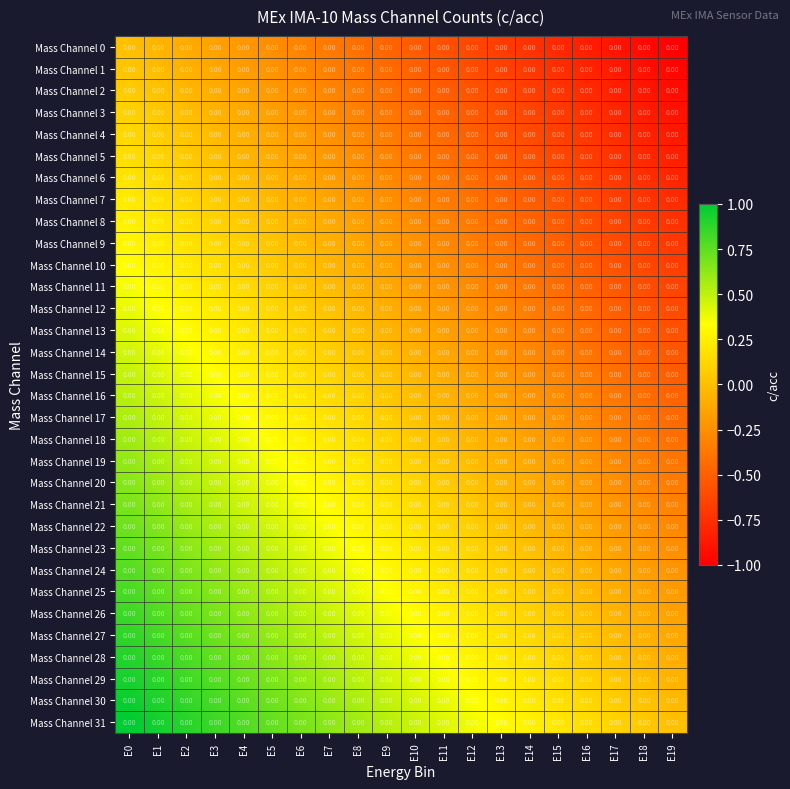

Reading right to left, what are all the values shown in this chart?

Mass Channel 0: E19=0.0	E18=0.0	E17=0.0	E16=0.0	E15=0.0	E14=0.0	E13=0.0	E12=0.0	E11=0.0	E10=0.0	E9=0.0	E8=0.0	E7=0.0	E6=0.0	E5=0.0	E4=0.0	E3=0.0	E2=0.0	E1=0.0	E0=0.0
Mass Channel 1: E19=0.0	E18=0.0	E17=0.0	E16=0.0	E15=0.0	E14=0.0	E13=0.0	E12=0.0	E11=0.0	E10=0.0	E9=0.0	E8=0.0	E7=0.0	E6=0.0	E5=0.0	E4=0.0	E3=0.0	E2=0.0	E1=0.0	E0=0.0
Mass Channel 2: E19=0.0	E18=0.0	E17=0.0	E16=0.0	E15=0.0	E14=0.0	E13=0.0	E12=0.0	E11=0.0	E10=0.0	E9=0.0	E8=0.0	E7=0.0	E6=0.0	E5=0.0	E4=0.0	E3=0.0	E2=0.0	E1=0.0	E0=0.0
Mass Channel 3: E19=0.0	E18=0.0	E17=0.0	E16=0.0	E15=0.0	E14=0.0	E13=0.0	E12=0.0	E11=0.0	E10=0.0	E9=0.0	E8=0.0	E7=0.0	E6=0.0	E5=0.0	E4=0.0	E3=0.0	E2=0.0	E1=0.0	E0=0.0
Mass Channel 4: E19=0.0	E18=0.0	E17=0.0	E16=0.0	E15=0.0	E14=0.0	E13=0.0	E12=0.0	E11=0.0	E10=0.0	E9=0.0	E8=0.0	E7=0.0	E6=0.0	E5=0.0	E4=0.0	E3=0.0	E2=0.0	E1=0.0	E0=0.0
Mass Channel 5: E19=0.0	E18=0.0	E17=0.0	E16=0.0	E15=0.0	E14=0.0	E13=0.0	E12=0.0	E11=0.0	E10=0.0	E9=0.0	E8=0.0	E7=0.0	E6=0.0	E5=0.0	E4=0.0	E3=0.0	E2=0.0	E1=0.0	E0=0.0
Mass Channel 6: E19=0.0	E18=0.0	E17=0.0	E16=0.0	E15=0.0	E14=0.0	E13=0.0	E12=0.0	E11=0.0	E10=0.0	E9=0.0	E8=0.0	E7=0.0	E6=0.0	E5=0.0	E4=0.0	E3=0.0	E2=0.0	E1=0.0	E0=0.0
Mass Channel 7: E19=0.0	E18=0.0	E17=0.0	E16=0.0	E15=0.0	E14=0.0	E13=0.0	E12=0.0	E11=0.0	E10=0.0	E9=0.0	E8=0.0	E7=0.0	E6=0.0	E5=0.0	E4=0.0	E3=0.0	E2=0.0	E1=0.0	E0=0.0
Mass Channel 8: E19=0.0	E18=0.0	E17=0.0	E16=0.0	E15=0.0	E14=0.0	E13=0.0	E12=0.0	E11=0.0	E10=0.0	E9=0.0	E8=0.0	E7=0.0	E6=0.0	E5=0.0	E4=0.0	E3=0.0	E2=0.0	E1=0.0	E0=0.0
Mass Channel 9: E19=0.0	E18=0.0	E17=0.0	E16=0.0	E15=0.0	E14=0.0	E13=0.0	E12=0.0	E11=0.0	E10=0.0	E9=0.0	E8=0.0	E7=0.0	E6=0.0	E5=0.0	E4=0.0	E3=0.0	E2=0.0	E1=0.0	E0=0.0
Mass Channel 10: E19=0.0	E18=0.0	E17=0.0	E16=0.0	E15=0.0	E14=0.0	E13=0.0	E12=0.0	E11=0.0	E10=0.0	E9=0.0	E8=0.0	E7=0.0	E6=0.0	E5=0.0	E4=0.0	E3=0.0	E2=0.0	E1=0.0	E0=0.0
Mass Channel 11: E19=0.0	E18=0.0	E17=0.0	E16=0.0	E15=0.0	E14=0.0	E13=0.0	E12=0.0	E11=0.0	E10=0.0	E9=0.0	E8=0.0	E7=0.0	E6=0.0	E5=0.0	E4=0.0	E3=0.0	E2=0.0	E1=0.0	E0=0.0
Mass Channel 12: E19=0.0	E18=0.0	E17=0.0	E16=0.0	E15=0.0	E14=0.0	E13=0.0	E12=0.0	E11=0.0	E10=0.0	E9=0.0	E8=0.0	E7=0.0	E6=0.0	E5=0.0	E4=0.0	E3=0.0	E2=0.0	E1=0.0	E0=0.0
Mass Channel 13: E19=0.0	E18=0.0	E17=0.0	E16=0.0	E15=0.0	E14=0.0	E13=0.0	E12=0.0	E11=0.0	E10=0.0	E9=0.0	E8=0.0	E7=0.0	E6=0.0	E5=0.0	E4=0.0	E3=0.0	E2=0.0	E1=0.0	E0=0.0
Mass Channel 14: E19=0.0	E18=0.0	E17=0.0	E16=0.0	E15=0.0	E14=0.0	E13=0.0	E12=0.0	E11=0.0	E10=0.0	E9=0.0	E8=0.0	E7=0.0	E6=0.0	E5=0.0	E4=0.0	E3=0.0	E2=0.0	E1=0.0	E0=0.0
Mass Channel 15: E19=0.0	E18=0.0	E17=0.0	E16=0.0	E15=0.0	E14=0.0	E13=0.0	E12=0.0	E11=0.0	E10=0.0	E9=0.0	E8=0.0	E7=0.0	E6=0.0	E5=0.0	E4=0.0	E3=0.0	E2=0.0	E1=0.0	E0=0.0
Mass Channel 16: E19=0.0	E18=0.0	E17=0.0	E16=0.0	E15=0.0	E14=0.0	E13=0.0	E12=0.0	E11=0.0	E10=0.0	E9=0.0	E8=0.0	E7=0.0	E6=0.0	E5=0.0	E4=0.0	E3=0.0	E2=0.0	E1=0.0	E0=0.0
Mass Channel 17: E19=0.0	E18=0.0	E17=0.0	E16=0.0	E15=0.0	E14=0.0	E13=0.0	E12=0.0	E11=0.0	E10=0.0	E9=0.0	E8=0.0	E7=0.0	E6=0.0	E5=0.0	E4=0.0	E3=0.0	E2=0.0	E1=0.0	E0=0.0
Mass Channel 18: E19=0.0	E18=0.0	E17=0.0	E16=0.0	E15=0.0	E14=0.0	E13=0.0	E12=0.0	E11=0.0	E10=0.0	E9=0.0	E8=0.0	E7=0.0	E6=0.0	E5=0.0	E4=0.0	E3=0.0	E2=0.0	E1=0.0	E0=0.0
Mass Channel 19: E19=0.0	E18=0.0	E17=0.0	E16=0.0	E15=0.0	E14=0.0	E13=0.0	E12=0.0	E11=0.0	E10=0.0	E9=0.0	E8=0.0	E7=0.0	E6=0.0	E5=0.0	E4=0.0	E3=0.0	E2=0.0	E1=0.0	E0=0.0
Mass Channel 20: E19=0.0	E18=0.0	E17=0.0	E16=0.0	E15=0.0	E14=0.0	E13=0.0	E12=0.0	E11=0.0	E10=0.0	E9=0.0	E8=0.0	E7=0.0	E6=0.0	E5=0.0	E4=0.0	E3=0.0	E2=0.0	E1=0.0	E0=0.0
Mass Channel 21: E19=0.0	E18=0.0	E17=0.0	E16=0.0	E15=0.0	E14=0.0	E13=0.0	E12=0.0	E11=0.0	E10=0.0	E9=0.0	E8=0.0	E7=0.0	E6=0.0	E5=0.0	E4=0.0	E3=0.0	E2=0.0	E1=0.0	E0=0.0
Mass Channel 22: E19=0.0	E18=0.0	E17=0.0	E16=0.0	E15=0.0	E14=0.0	E13=0.0	E12=0.0	E11=0.0	E10=0.0	E9=0.0	E8=0.0	E7=0.0	E6=0.0	E5=0.0	E4=0.0	E3=0.0	E2=0.0	E1=0.0	E0=0.0
Mass Channel 23: E19=0.0	E18=0.0	E17=0.0	E16=0.0	E15=0.0	E14=0.0	E13=0.0	E12=0.0	E11=0.0	E10=0.0	E9=0.0	E8=0.0	E7=0.0	E6=0.0	E5=0.0	E4=0.0	E3=0.0	E2=0.0	E1=0.0	E0=0.0
Mass Channel 24: E19=0.0	E18=0.0	E17=0.0	E16=0.0	E15=0.0	E14=0.0	E13=0.0	E12=0.0	E11=0.0	E10=0.0	E9=0.0	E8=0.0	E7=0.0	E6=0.0	E5=0.0	E4=0.0	E3=0.0	E2=0.0	E1=0.0	E0=0.0
Mass Channel 25: E19=0.0	E18=0.0	E17=0.0	E16=0.0	E15=0.0	E14=0.0	E13=0.0	E12=0.0	E11=0.0	E10=0.0	E9=0.0	E8=0.0	E7=0.0	E6=0.0	E5=0.0	E4=0.0	E3=0.0	E2=0.0	E1=0.0	E0=0.0
Mass Channel 26: E19=0.0	E18=0.0	E17=0.0	E16=0.0	E15=0.0	E14=0.0	E13=0.0	E12=0.0	E11=0.0	E10=0.0	E9=0.0	E8=0.0	E7=0.0	E6=0.0	E5=0.0	E4=0.0	E3=0.0	E2=0.0	E1=0.0	E0=0.0
Mass Channel 27: E19=0.0	E18=0.0	E17=0.0	E16=0.0	E15=0.0	E14=0.0	E13=0.0	E12=0.0	E11=0.0	E10=0.0	E9=0.0	E8=0.0	E7=0.0	E6=0.0	E5=0.0	E4=0.0	E3=0.0	E2=0.0	E1=0.0	E0=0.0
Mass Channel 28: E19=0.0	E18=0.0	E17=0.0	E16=0.0	E15=0.0	E14=0.0	E13=0.0	E12=0.0	E11=0.0	E10=0.0	E9=0.0	E8=0.0	E7=0.0	E6=0.0	E5=0.0	E4=0.0	E3=0.0	E2=0.0	E1=0.0	E0=0.0
Mass Channel 29: E19=0.0	E18=0.0	E17=0.0	E16=0.0	E15=0.0	E14=0.0	E13=0.0	E12=0.0	E11=0.0	E10=0.0	E9=0.0	E8=0.0	E7=0.0	E6=0.0	E5=0.0	E4=0.0	E3=0.0	E2=0.0	E1=0.0	E0=0.0
Mass Channel 30: E19=0.0	E18=0.0	E17=0.0	E16=0.0	E15=0.0	E14=0.0	E13=0.0	E12=0.0	E11=0.0	E10=0.0	E9=0.0	E8=0.0	E7=0.0	E6=0.0	E5=0.0	E4=0.0	E3=0.0	E2=0.0	E1=0.0	E0=0.0
Mass Channel 31: E19=0.0	E18=0.0	E17=0.0	E16=0.0	E15=0.0	E14=0.0	E13=0.0	E12=0.0	E11=0.0	E10=0.0	E9=0.0	E8=0.0	E7=0.0	E6=0.0	E5=0.0	E4=0.0	E3=0.0	E2=0.0	E1=0.0	E0=0.0